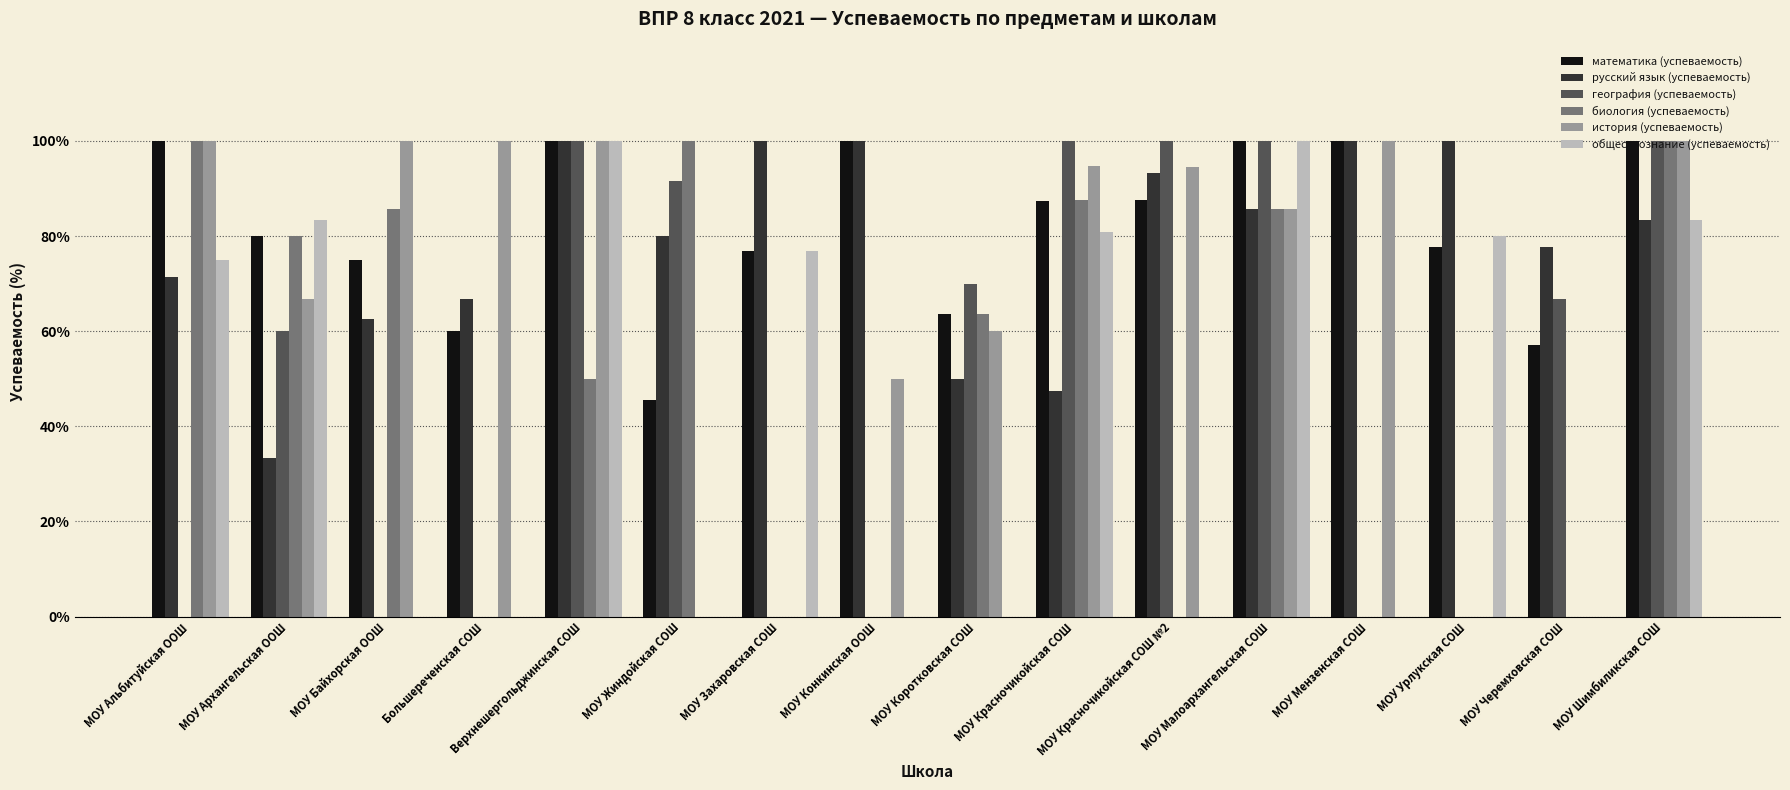

Is it true that обществознание (успеваемость) equals 56.2 at МОУ Красночикойская СОШ №2?

False